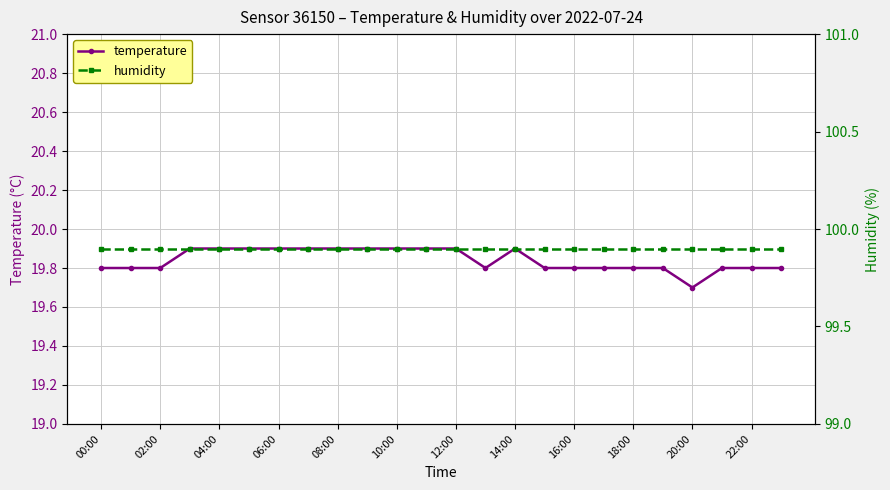

True or false: temperature has more than 0 points higher than both neighbors.

True